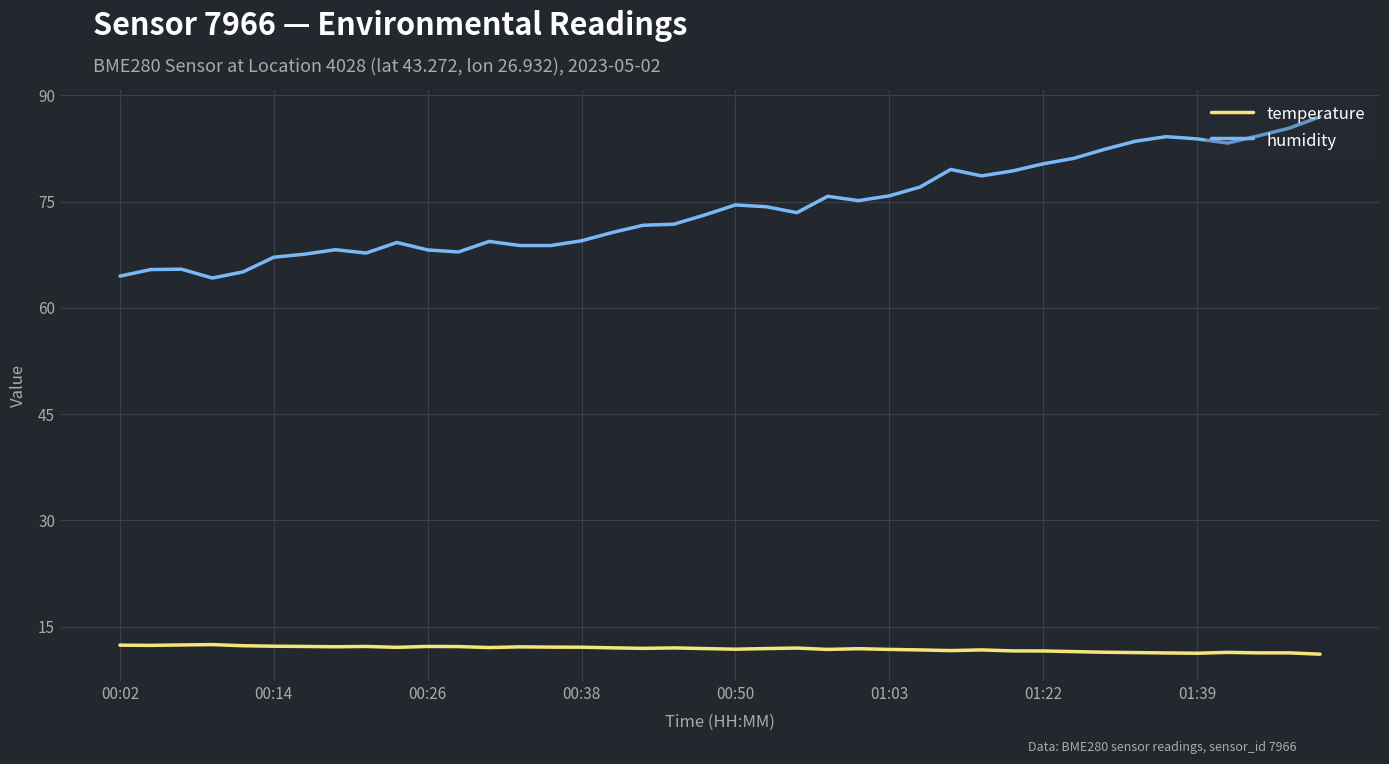

Which series has the largest range (max minus min)?

humidity